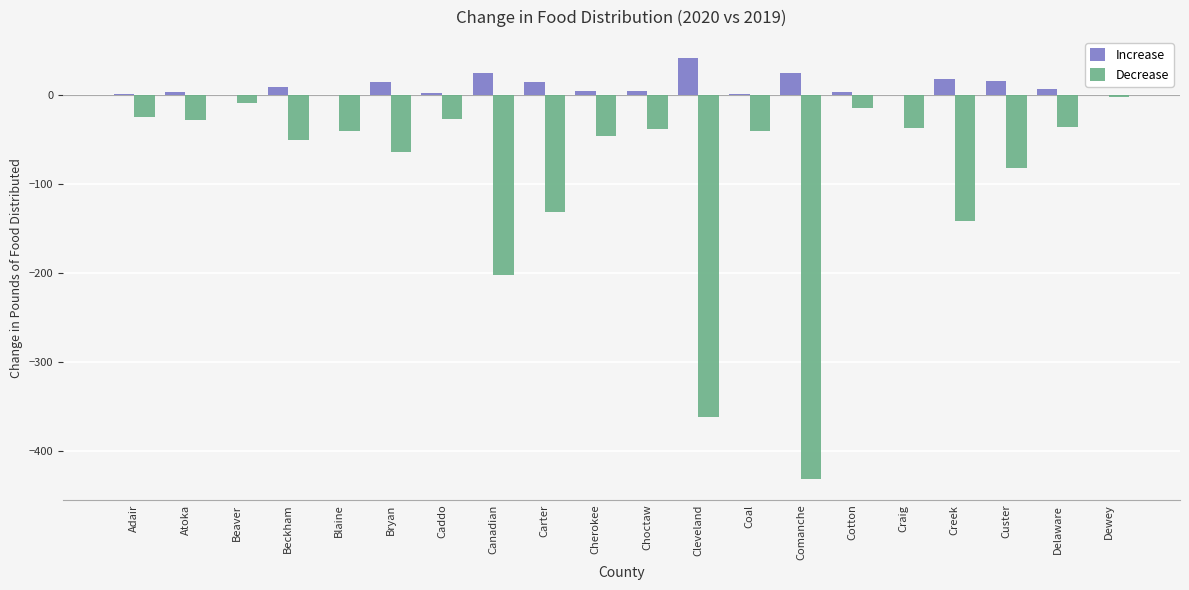

At which label is Decrease closest to -216?

Canadian